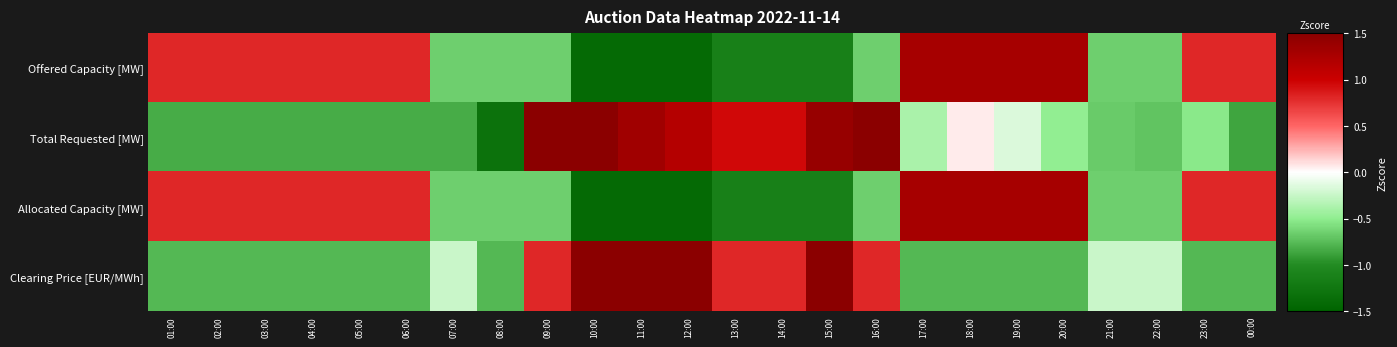

Reading left to right, what are all the values shown in this chart?

Offered Capacity [MW]: 01:00=0.8	02:00=0.8	03:00=0.8	04:00=0.8	05:00=0.8	06:00=0.8	07:00=-0.6	08:00=-0.6	09:00=-0.6	10:00=-1.4	11:00=-1.4	12:00=-1.4	13:00=-1.1	14:00=-1.1	15:00=-1.1	16:00=-0.6	17:00=1.3	18:00=1.3	19:00=1.3	20:00=1.3	21:00=-0.6	22:00=-0.6	23:00=0.8	00:00=0.8
Total Requested [MW]: 01:00=-0.8	02:00=-0.8	03:00=-0.8	04:00=-0.8	05:00=-0.8	06:00=-0.8	07:00=-0.8	08:00=-1.3	09:00=1.6	10:00=1.8	11:00=1.3	12:00=1.2	13:00=1.0	14:00=1.0	15:00=1.4	16:00=1.6	17:00=-0.4	18:00=0.1	19:00=-0.2	20:00=-0.5	21:00=-0.7	22:00=-0.7	23:00=-0.5	00:00=-0.9
Allocated Capacity [MW]: 01:00=0.8	02:00=0.8	03:00=0.8	04:00=0.8	05:00=0.8	06:00=0.8	07:00=-0.6	08:00=-0.6	09:00=-0.6	10:00=-1.4	11:00=-1.4	12:00=-1.4	13:00=-1.1	14:00=-1.1	15:00=-1.1	16:00=-0.6	17:00=1.3	18:00=1.3	19:00=1.3	20:00=1.3	21:00=-0.6	22:00=-0.6	23:00=0.8	00:00=0.8
Clearing Price [EUR/MWh]: 01:00=-0.8	02:00=-0.8	03:00=-0.8	04:00=-0.8	05:00=-0.8	06:00=-0.8	07:00=-0.2	08:00=-0.8	09:00=0.8	10:00=1.9	11:00=1.9	12:00=1.9	13:00=0.8	14:00=0.8	15:00=1.9	16:00=0.8	17:00=-0.8	18:00=-0.8	19:00=-0.8	20:00=-0.8	21:00=-0.2	22:00=-0.2	23:00=-0.8	00:00=-0.8